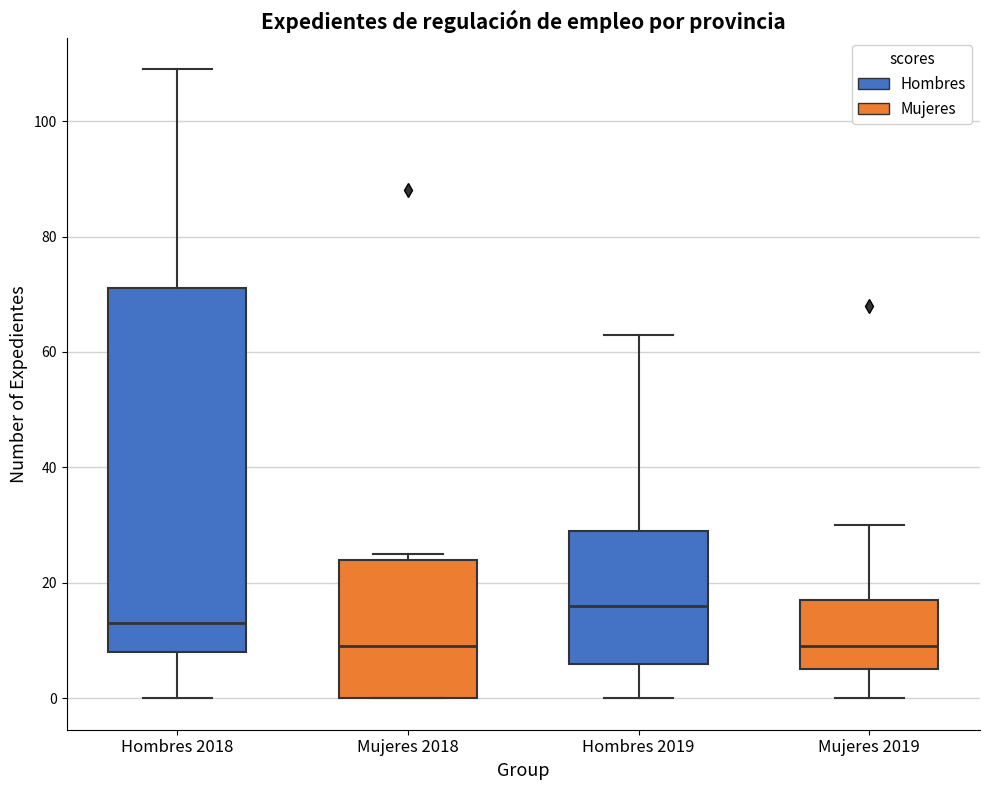

Comparing the boxes themselves (not the whiskers), which one is the tallest?

Hombres 2018